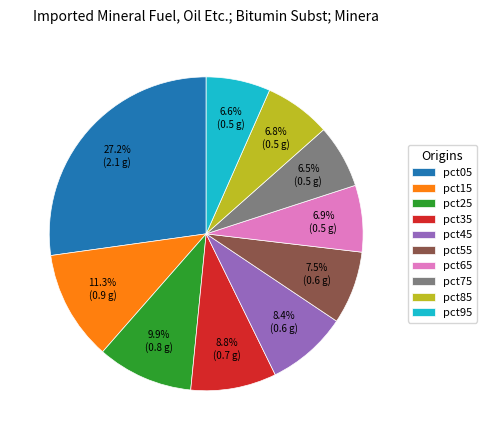

What percentage is NOT represented by pct35?

91.2%